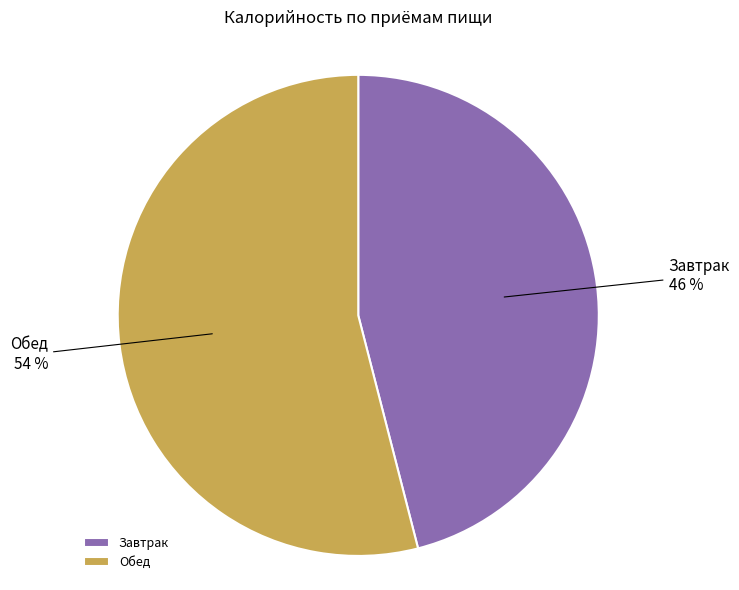

To the nearest percent, what is the combined percentage of Обед and Завтрак?

100%